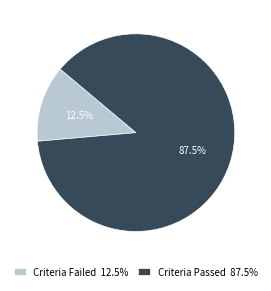

What percentage do Criteria Failed and Criteria Passed together represent?

100.0%